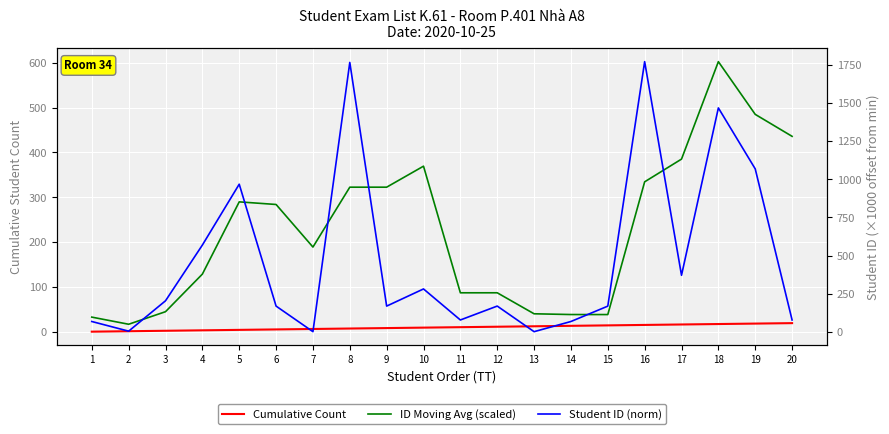

How many lines are shown in the chart?

3